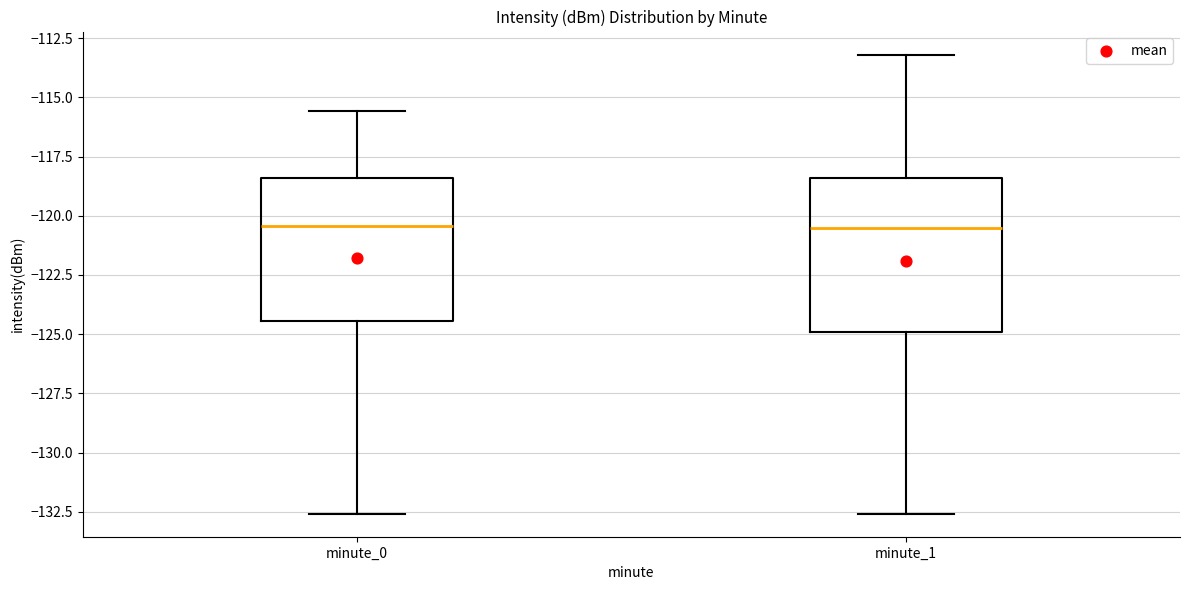

Reading left to right, transcribe this box plot: for each box, give where its median line is, the range the box spans, and where its two whiskers end, as read against the y-axis. The values are not printed on the chart, so give them approximately, as read against the axis.

minute_0: median -120.5, box -124.5 to -118.5, whiskers -132.5 to -115.5
minute_1: median -120.5, box -125.0 to -118.5, whiskers -132.5 to -113.0